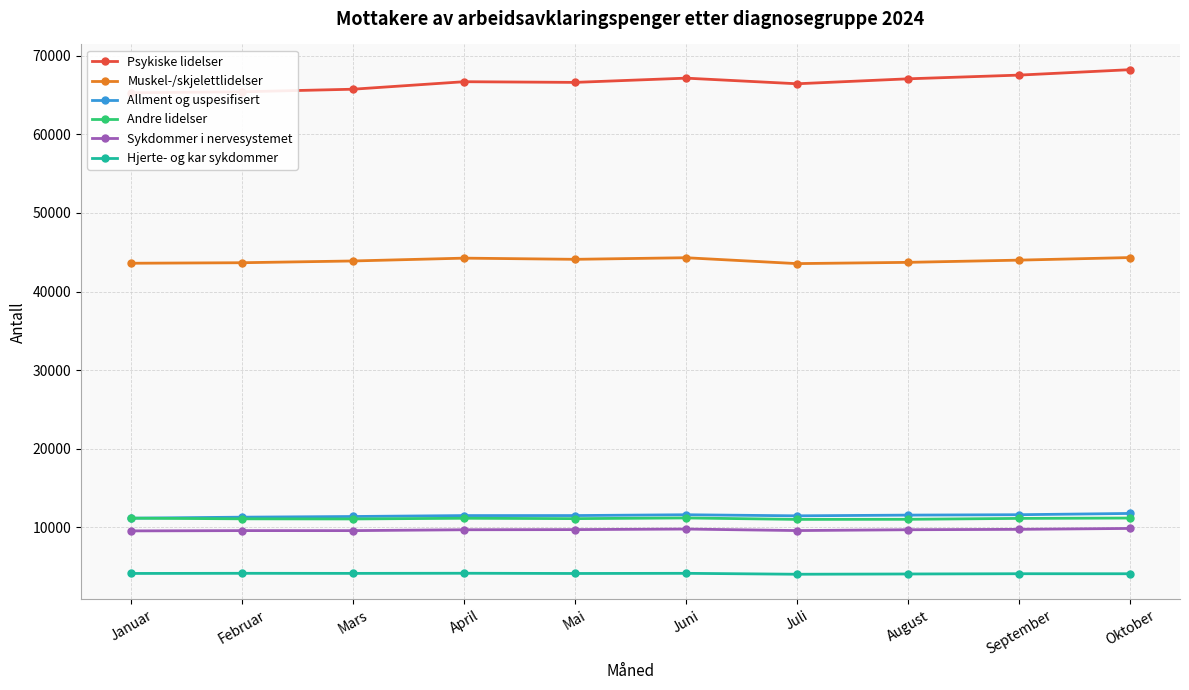

True or false: Allment og uspesifisert and Hjerte- og kar sykdommer intersect in this chart.

False